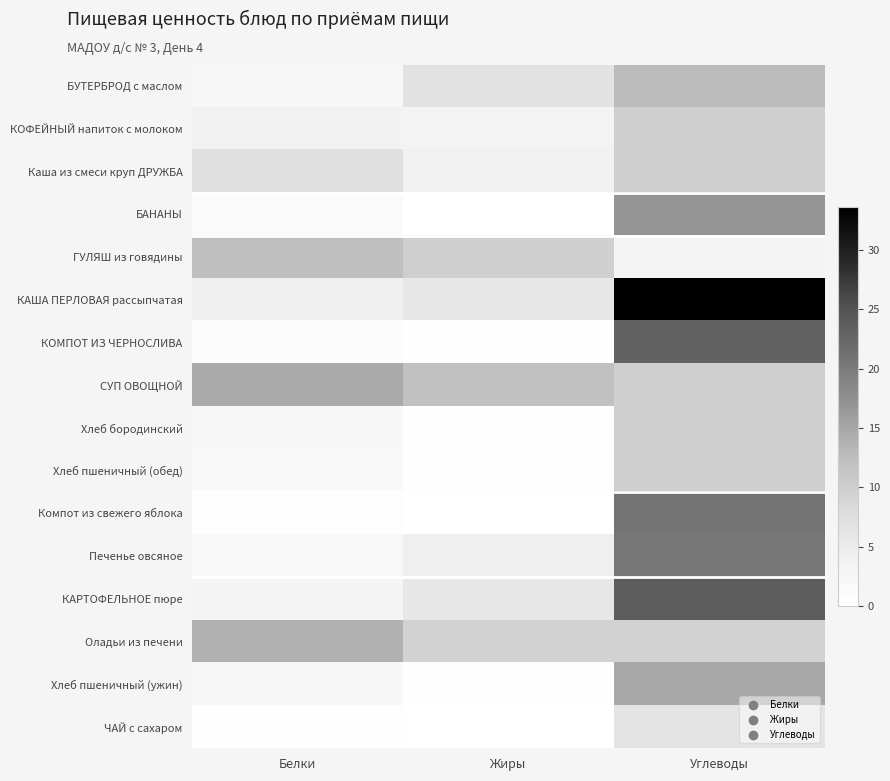

What is the spread (max minus min) of values at Белки?

14.4